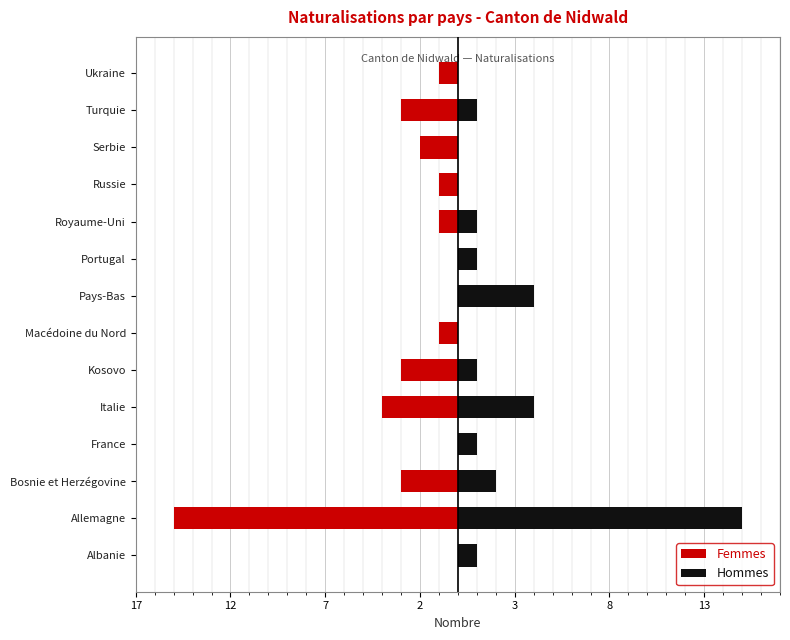

What is the average value of the Femmes series?

-2